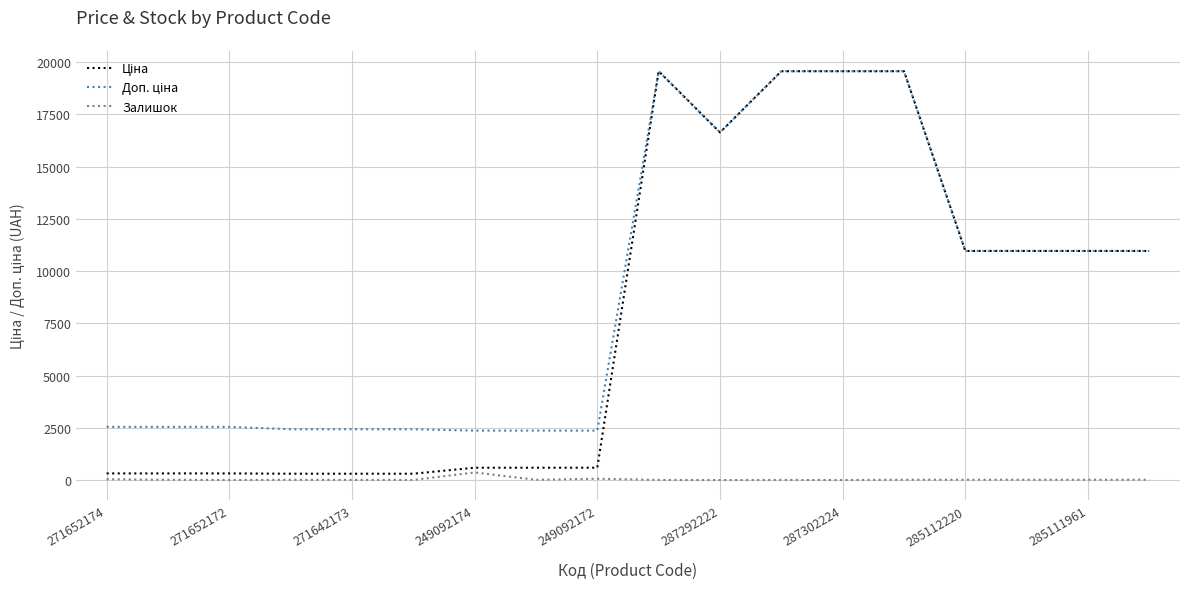

How many lines are shown in the chart?

3